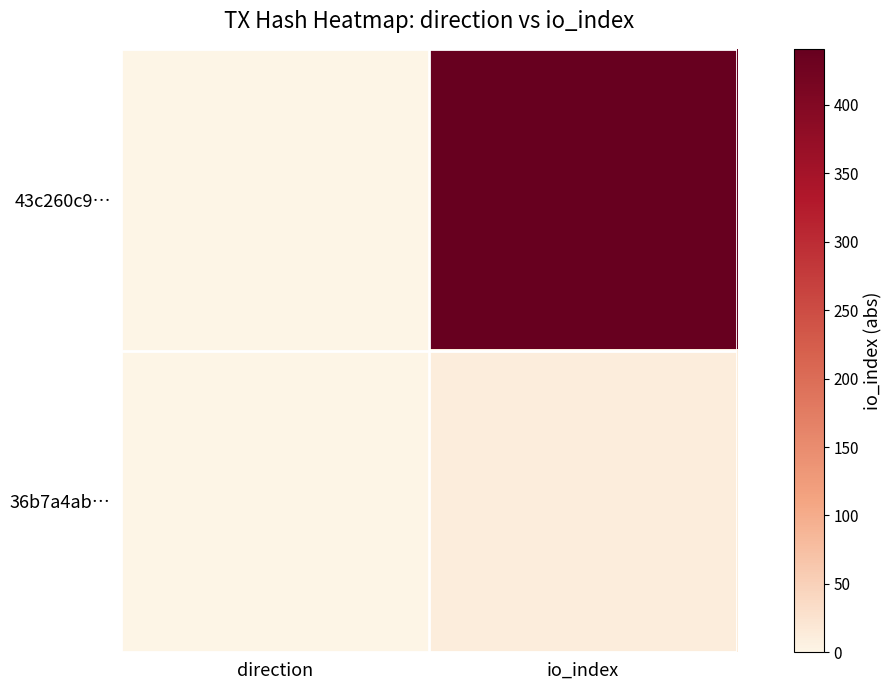

At which category is the sum across all series the highest?

io_index